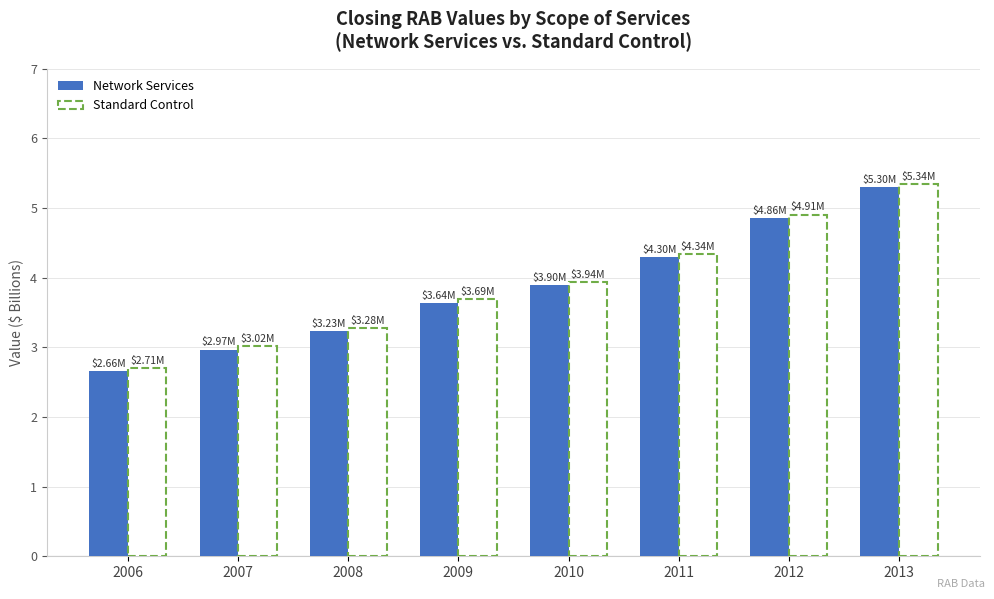

List the labels in order of Standard Control value, smallest first.

2006, 2007, 2008, 2009, 2010, 2011, 2012, 2013